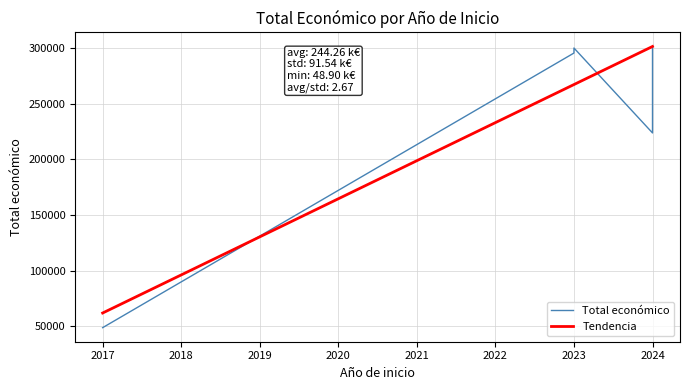

How many data points in Total económico are above 298027?

2